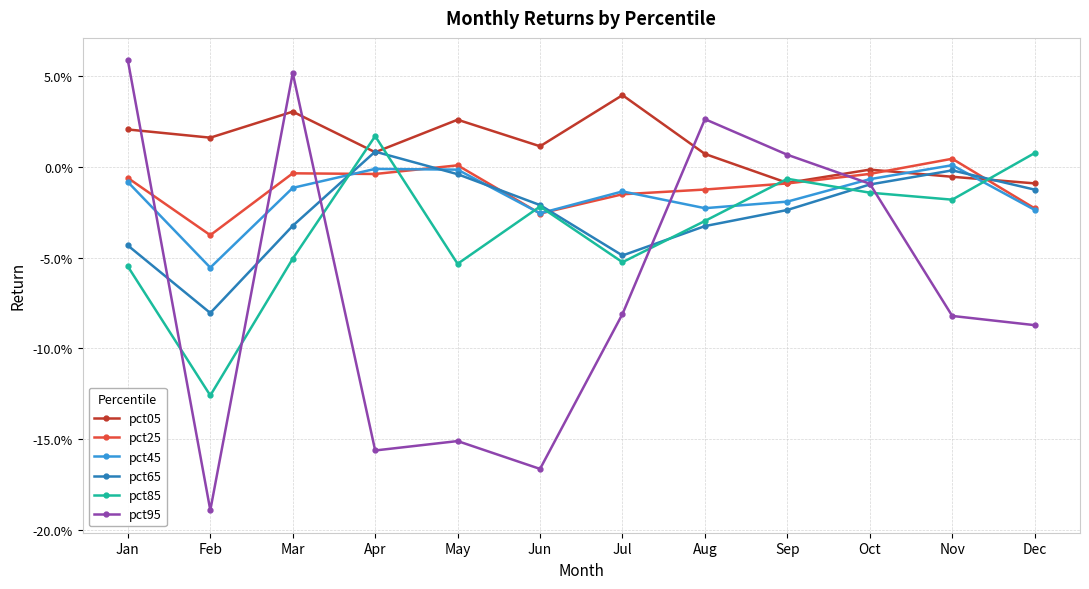

What are all the series names shown in the legend?

pct05, pct25, pct45, pct65, pct85, pct95